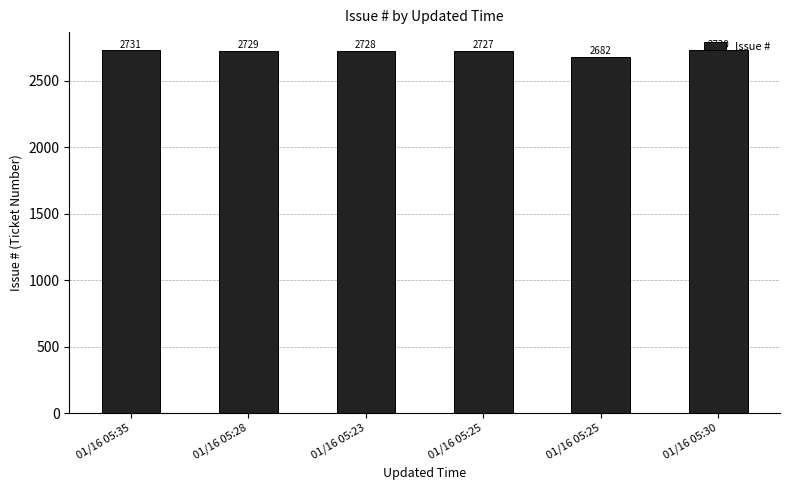

Count the number of categories in the chart.

6